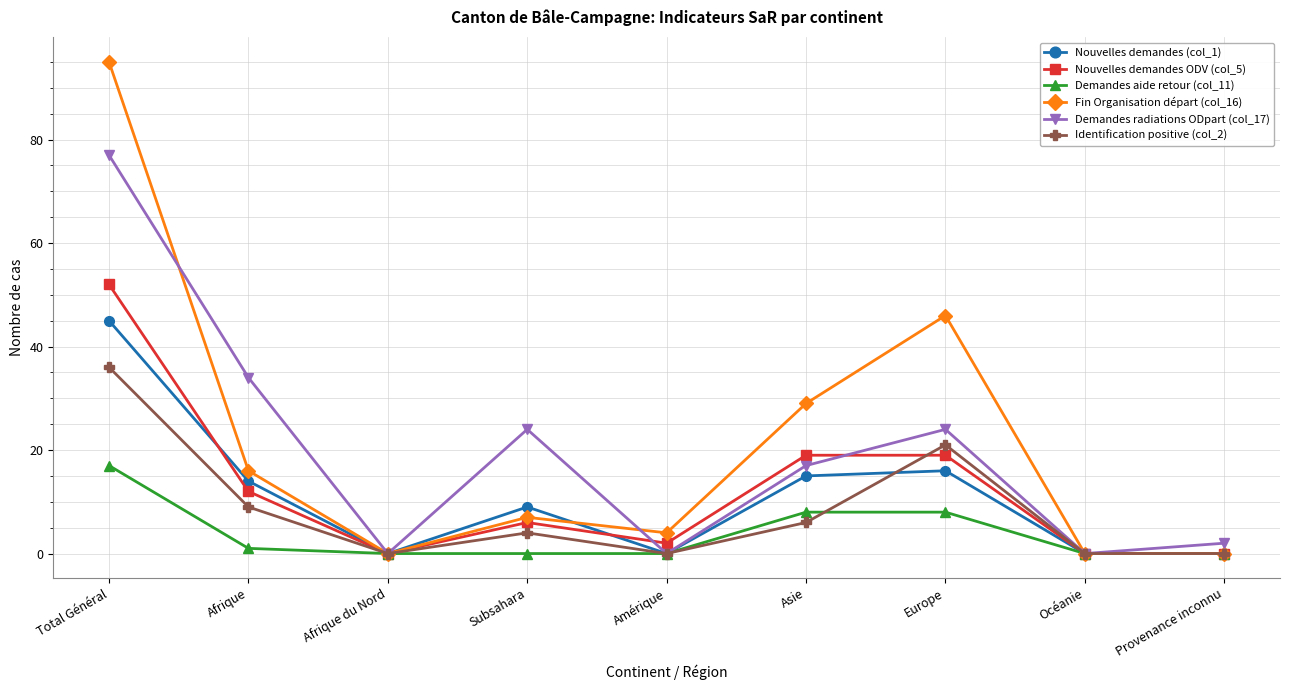

At Subsahara, list the series in order from largest to smallest.

Demandes radiations ODpart (col_17), Nouvelles demandes (col_1), Fin Organisation départ (col_16), Nouvelles demandes ODV (col_5), Identification positive (col_2), Demandes aide retour (col_11)